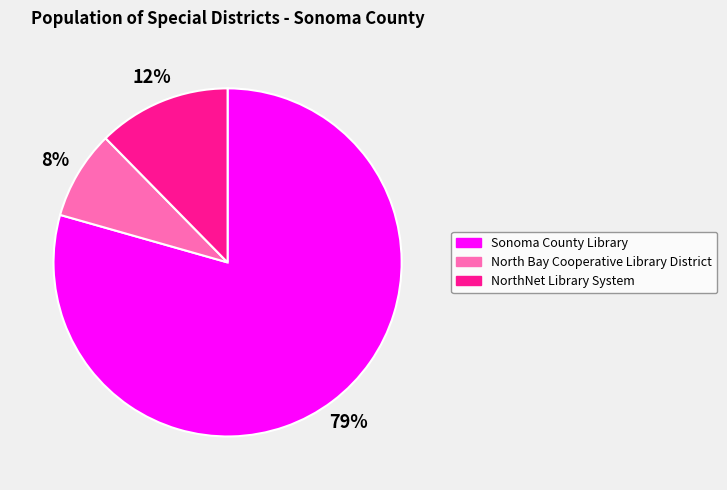

What is the ratio of the value at NorthNet Library System to the value at North Bay Cooperative Library District?

1.5